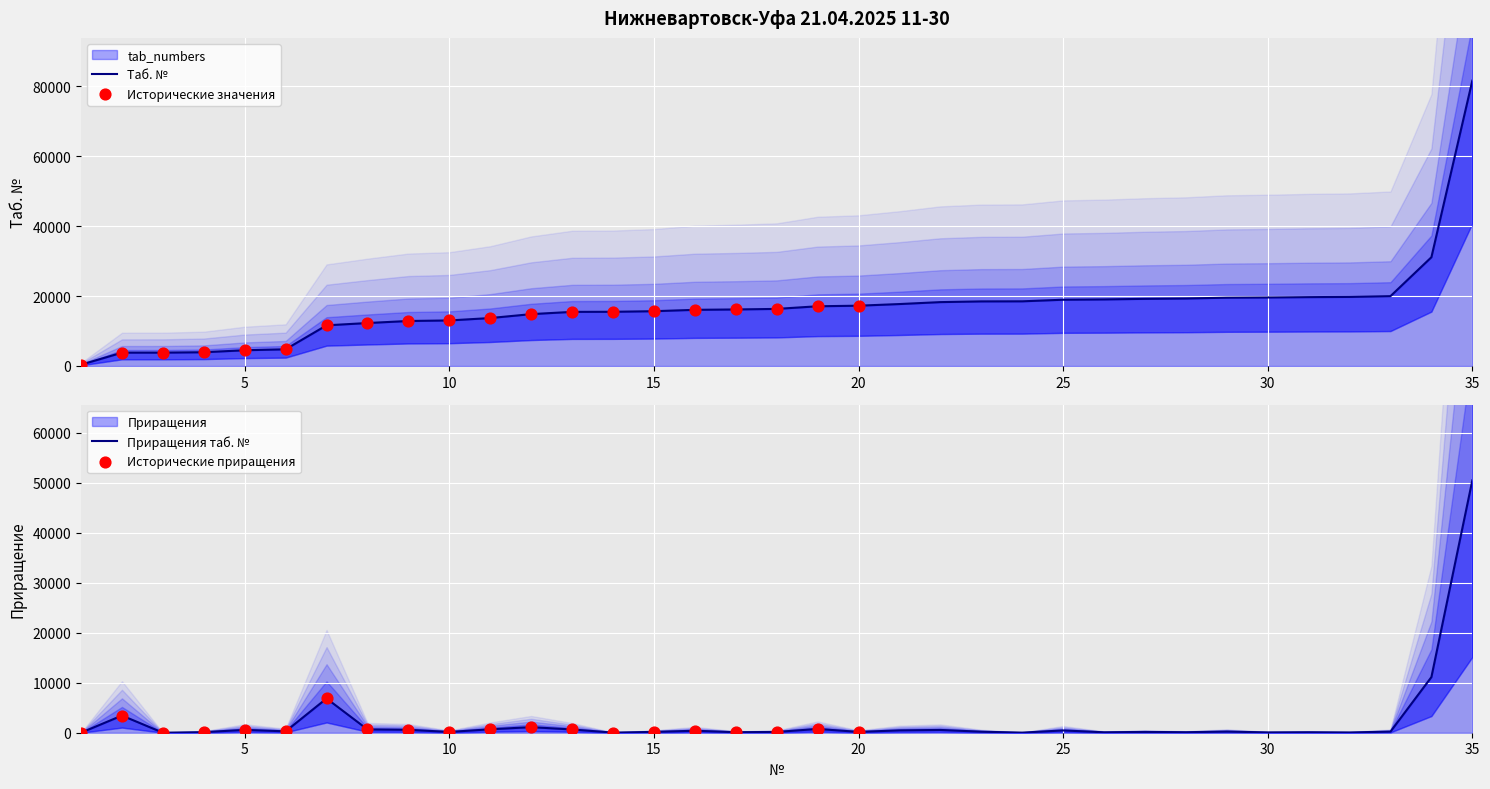

What is the ratio of the value at 5 to the value at 15?

0.3